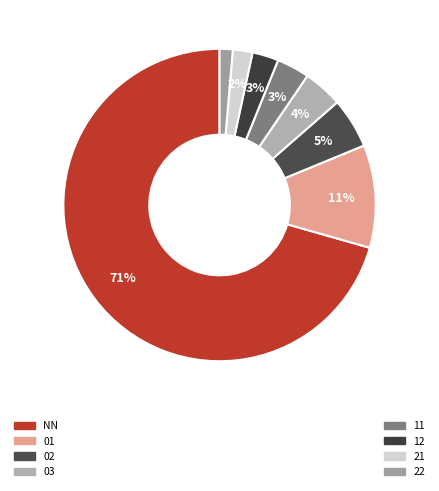

How many segments does this pie chart have?

8